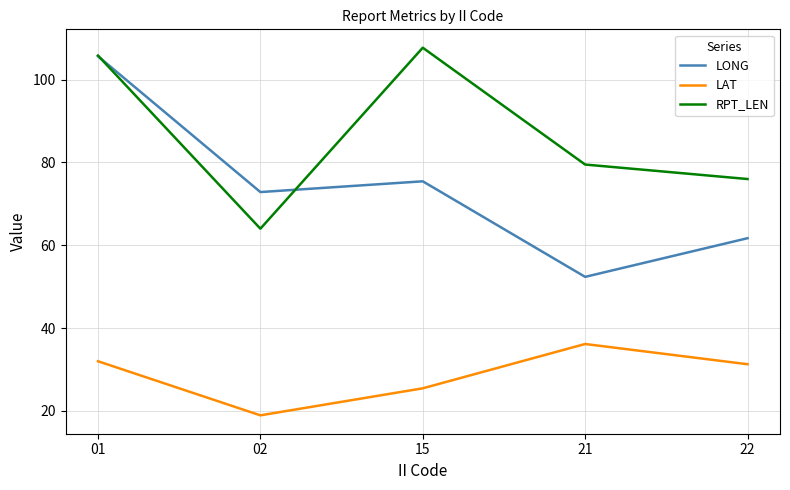

What is the sum of all LAT values?

143.7